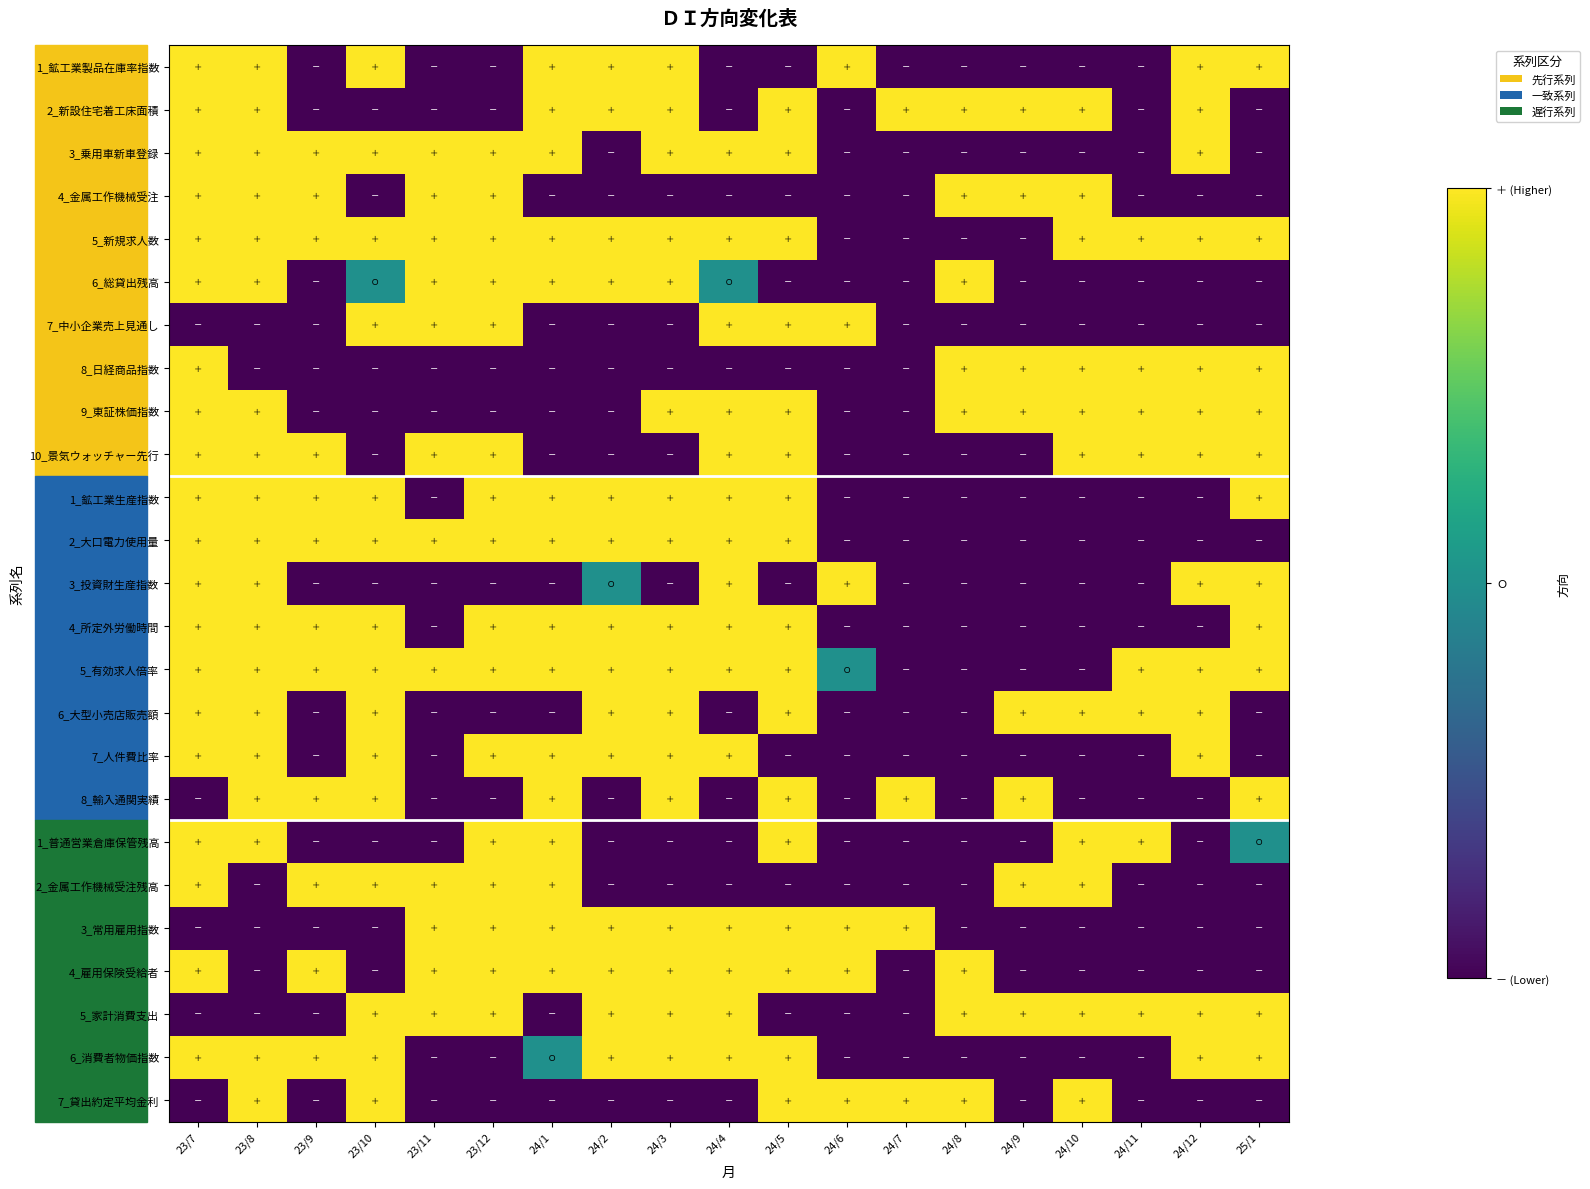

Reading left to right, what are all the values shown in this chart?

1_鉱工業製品在庫率指数: 23/7=1	23/8=1	23/9=-1	23/10=1	23/11=-1	23/12=-1	24/1=1	24/2=1	24/3=1	24/4=-1	24/5=-1	24/6=1	24/7=-1	24/8=-1	24/9=-1	24/10=-1	24/11=-1	24/12=1	25/1=1
2_新設住宅着工床面積: 23/7=1	23/8=1	23/9=-1	23/10=-1	23/11=-1	23/12=-1	24/1=1	24/2=1	24/3=1	24/4=-1	24/5=1	24/6=-1	24/7=1	24/8=1	24/9=1	24/10=1	24/11=-1	24/12=1	25/1=-1
3_乗用車新車登録: 23/7=1	23/8=1	23/9=1	23/10=1	23/11=1	23/12=1	24/1=1	24/2=-1	24/3=1	24/4=1	24/5=1	24/6=-1	24/7=-1	24/8=-1	24/9=-1	24/10=-1	24/11=-1	24/12=1	25/1=-1
4_金属工作機械受注: 23/7=1	23/8=1	23/9=1	23/10=-1	23/11=1	23/12=1	24/1=-1	24/2=-1	24/3=-1	24/4=-1	24/5=-1	24/6=-1	24/7=-1	24/8=1	24/9=1	24/10=1	24/11=-1	24/12=-1	25/1=-1
5_新規求人数: 23/7=1	23/8=1	23/9=1	23/10=1	23/11=1	23/12=1	24/1=1	24/2=1	24/3=1	24/4=1	24/5=1	24/6=-1	24/7=-1	24/8=-1	24/9=-1	24/10=1	24/11=1	24/12=1	25/1=1
6_総貸出残高: 23/7=1	23/8=1	23/9=-1	23/10=0	23/11=1	23/12=1	24/1=1	24/2=1	24/3=1	24/4=0	24/5=-1	24/6=-1	24/7=-1	24/8=1	24/9=-1	24/10=-1	24/11=-1	24/12=-1	25/1=-1
7_中小企業売上見通し: 23/7=-1	23/8=-1	23/9=-1	23/10=1	23/11=1	23/12=1	24/1=-1	24/2=-1	24/3=-1	24/4=1	24/5=1	24/6=1	24/7=-1	24/8=-1	24/9=-1	24/10=-1	24/11=-1	24/12=-1	25/1=-1
8_日経商品指数: 23/7=1	23/8=-1	23/9=-1	23/10=-1	23/11=-1	23/12=-1	24/1=-1	24/2=-1	24/3=-1	24/4=-1	24/5=-1	24/6=-1	24/7=-1	24/8=1	24/9=1	24/10=1	24/11=1	24/12=1	25/1=1
9_東証株価指数: 23/7=1	23/8=1	23/9=-1	23/10=-1	23/11=-1	23/12=-1	24/1=-1	24/2=-1	24/3=1	24/4=1	24/5=1	24/6=-1	24/7=-1	24/8=1	24/9=1	24/10=1	24/11=1	24/12=1	25/1=1
10_景気ウォッチャー先行: 23/7=1	23/8=1	23/9=1	23/10=-1	23/11=1	23/12=1	24/1=-1	24/2=-1	24/3=-1	24/4=1	24/5=1	24/6=-1	24/7=-1	24/8=-1	24/9=-1	24/10=1	24/11=1	24/12=1	25/1=1
1_鉱工業生産指数: 23/7=1	23/8=1	23/9=1	23/10=1	23/11=-1	23/12=1	24/1=1	24/2=1	24/3=1	24/4=1	24/5=1	24/6=-1	24/7=-1	24/8=-1	24/9=-1	24/10=-1	24/11=-1	24/12=-1	25/1=1
2_大口電力使用量: 23/7=1	23/8=1	23/9=1	23/10=1	23/11=1	23/12=1	24/1=1	24/2=1	24/3=1	24/4=1	24/5=1	24/6=-1	24/7=-1	24/8=-1	24/9=-1	24/10=-1	24/11=-1	24/12=-1	25/1=-1
3_投資財生産指数: 23/7=1	23/8=1	23/9=-1	23/10=-1	23/11=-1	23/12=-1	24/1=-1	24/2=0	24/3=-1	24/4=1	24/5=-1	24/6=1	24/7=-1	24/8=-1	24/9=-1	24/10=-1	24/11=-1	24/12=1	25/1=1
4_所定外労働時間: 23/7=1	23/8=1	23/9=1	23/10=1	23/11=-1	23/12=1	24/1=1	24/2=1	24/3=1	24/4=1	24/5=1	24/6=-1	24/7=-1	24/8=-1	24/9=-1	24/10=-1	24/11=-1	24/12=-1	25/1=1
5_有効求人倍率: 23/7=1	23/8=1	23/9=1	23/10=1	23/11=1	23/12=1	24/1=1	24/2=1	24/3=1	24/4=1	24/5=1	24/6=0	24/7=-1	24/8=-1	24/9=-1	24/10=-1	24/11=1	24/12=1	25/1=1
6_大型小売店販売額: 23/7=1	23/8=1	23/9=-1	23/10=1	23/11=-1	23/12=-1	24/1=-1	24/2=1	24/3=1	24/4=-1	24/5=1	24/6=-1	24/7=-1	24/8=-1	24/9=1	24/10=1	24/11=1	24/12=1	25/1=-1
7_人件費比率: 23/7=1	23/8=1	23/9=-1	23/10=1	23/11=-1	23/12=1	24/1=1	24/2=1	24/3=1	24/4=1	24/5=-1	24/6=-1	24/7=-1	24/8=-1	24/9=-1	24/10=-1	24/11=-1	24/12=1	25/1=-1
8_輸入通関実績: 23/7=-1	23/8=1	23/9=1	23/10=1	23/11=-1	23/12=-1	24/1=1	24/2=-1	24/3=1	24/4=-1	24/5=1	24/6=-1	24/7=1	24/8=-1	24/9=1	24/10=-1	24/11=-1	24/12=-1	25/1=1
1_普通営業倉庫保管残高: 23/7=1	23/8=1	23/9=-1	23/10=-1	23/11=-1	23/12=1	24/1=1	24/2=-1	24/3=-1	24/4=-1	24/5=1	24/6=-1	24/7=-1	24/8=-1	24/9=-1	24/10=1	24/11=1	24/12=-1	25/1=0
2_金属工作機械受注残高: 23/7=1	23/8=-1	23/9=1	23/10=1	23/11=1	23/12=1	24/1=1	24/2=-1	24/3=-1	24/4=-1	24/5=-1	24/6=-1	24/7=-1	24/8=-1	24/9=1	24/10=1	24/11=-1	24/12=-1	25/1=-1
3_常用雇用指数: 23/7=-1	23/8=-1	23/9=-1	23/10=-1	23/11=1	23/12=1	24/1=1	24/2=1	24/3=1	24/4=1	24/5=1	24/6=1	24/7=1	24/8=-1	24/9=-1	24/10=-1	24/11=-1	24/12=-1	25/1=-1
4_雇用保険受給者: 23/7=1	23/8=-1	23/9=1	23/10=-1	23/11=1	23/12=1	24/1=1	24/2=1	24/3=1	24/4=1	24/5=1	24/6=1	24/7=-1	24/8=1	24/9=-1	24/10=-1	24/11=-1	24/12=-1	25/1=-1
5_家計消費支出: 23/7=-1	23/8=-1	23/9=-1	23/10=1	23/11=1	23/12=1	24/1=-1	24/2=1	24/3=1	24/4=1	24/5=-1	24/6=-1	24/7=-1	24/8=1	24/9=1	24/10=1	24/11=1	24/12=1	25/1=1
6_消費者物価指数: 23/7=1	23/8=1	23/9=1	23/10=1	23/11=-1	23/12=-1	24/1=0	24/2=1	24/3=1	24/4=1	24/5=1	24/6=-1	24/7=-1	24/8=-1	24/9=-1	24/10=-1	24/11=-1	24/12=1	25/1=1
7_貸出約定平均金利: 23/7=-1	23/8=1	23/9=-1	23/10=1	23/11=-1	23/12=-1	24/1=-1	24/2=-1	24/3=-1	24/4=-1	24/5=1	24/6=1	24/7=1	24/8=1	24/9=-1	24/10=1	24/11=-1	24/12=-1	25/1=-1